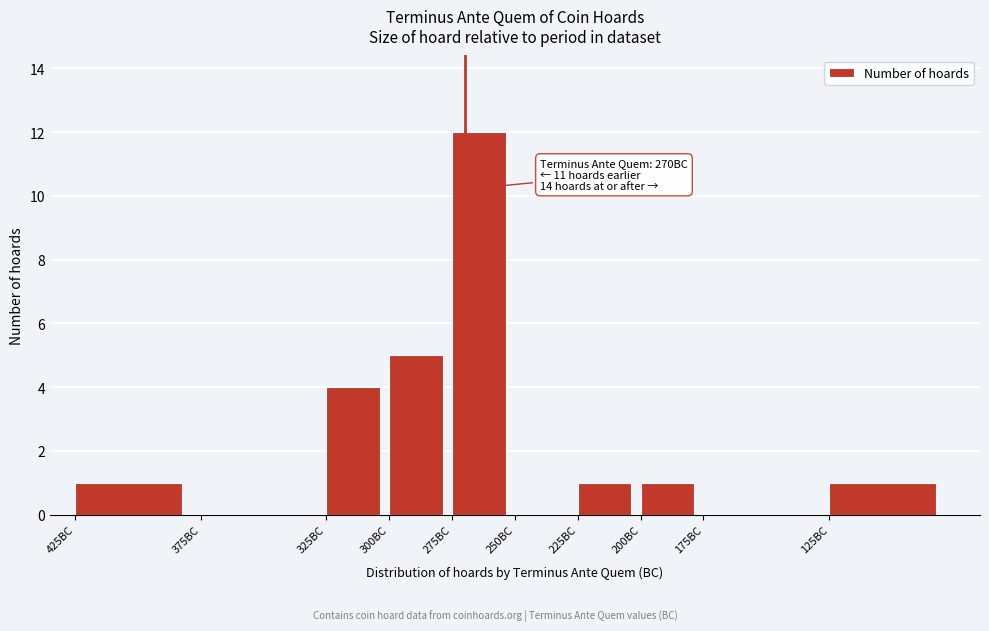

Reading right to left, what are all the values shown in this chart?

125BC=1	175BC=0	200BC=1	225BC=1	250BC=0	275BC=12	300BC=5	325BC=4	375BC=0	425BC=1